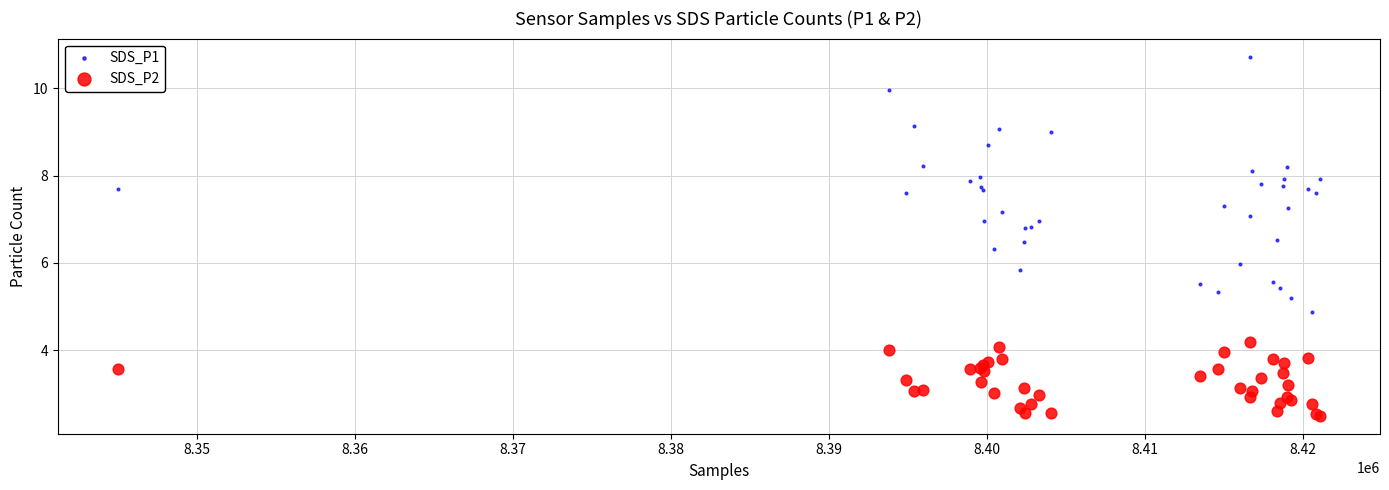

Which series reaches the maximum Y coordinate?

SDS_P1